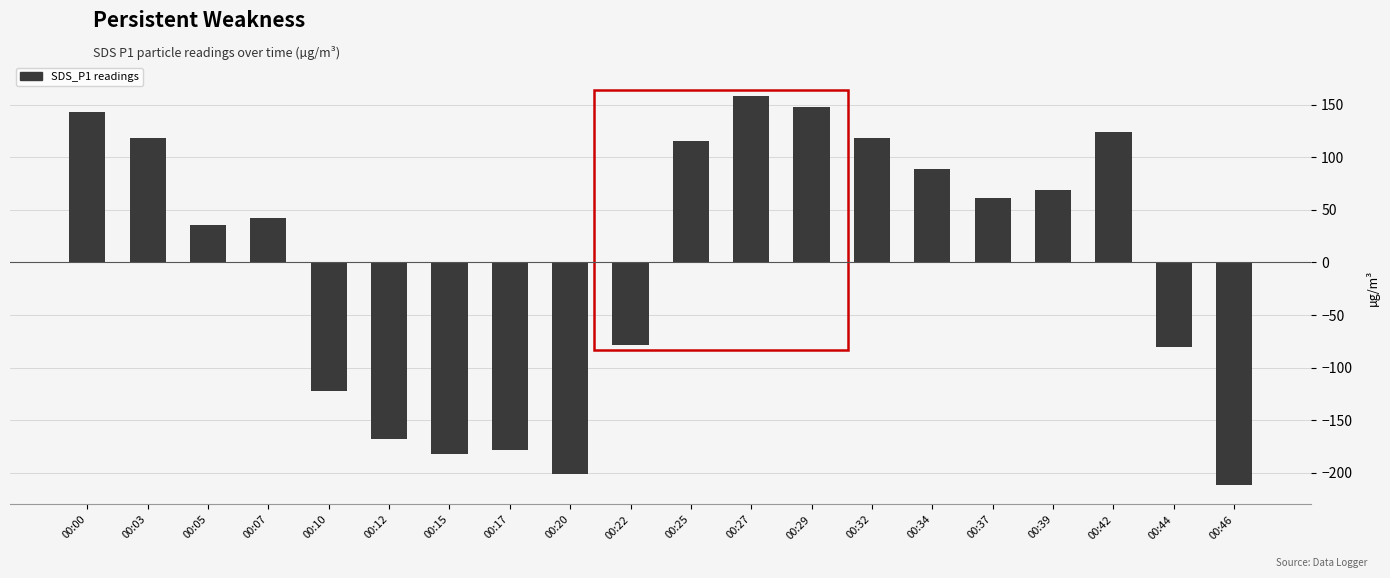

What is the sum of the values at 00:46 and 00:10?

-333.6